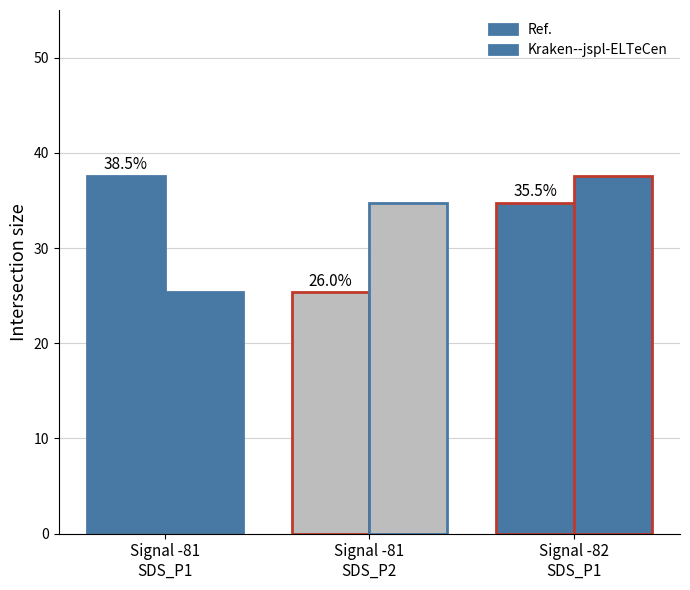

How many groups of bars are there?

3